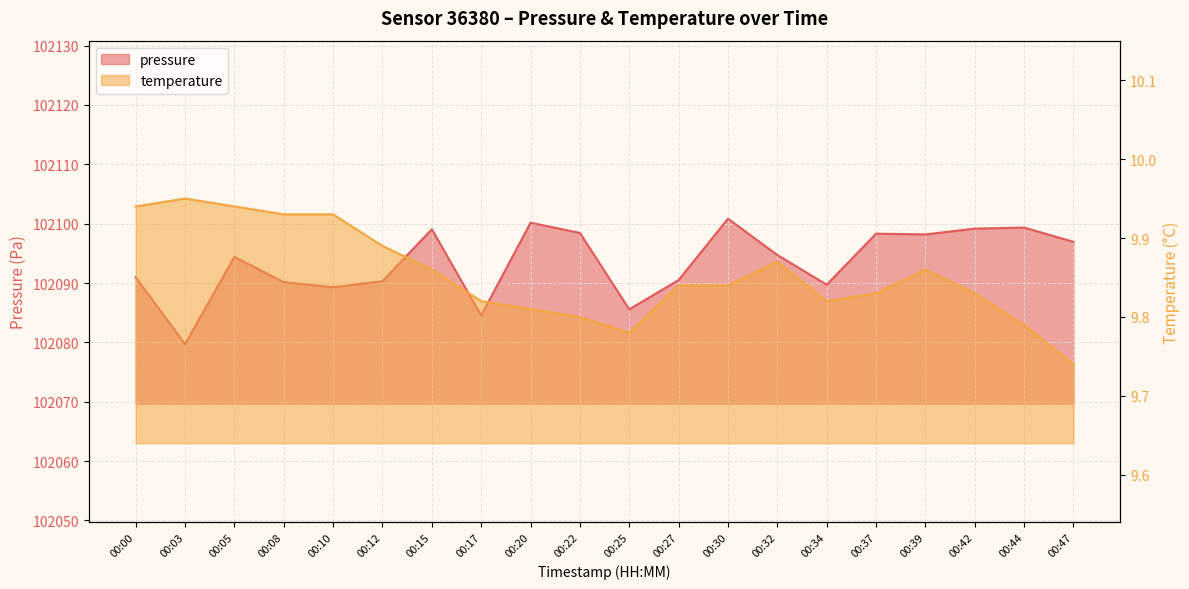

What is the value of the temperature point at the 8th from the left?

9.8